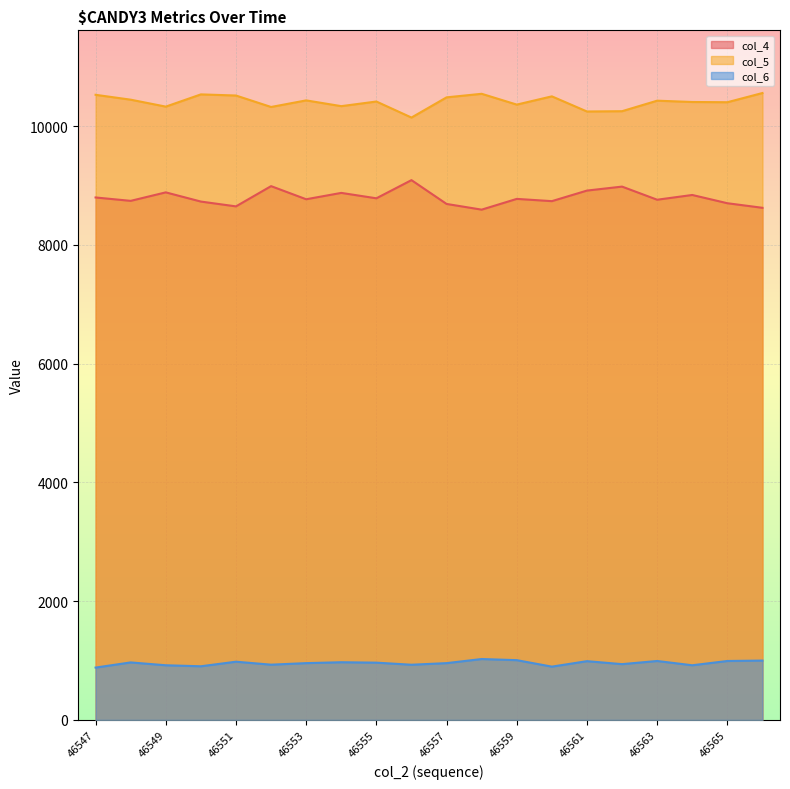

What is the difference between the col_4 values at 46553 and 46564?

72